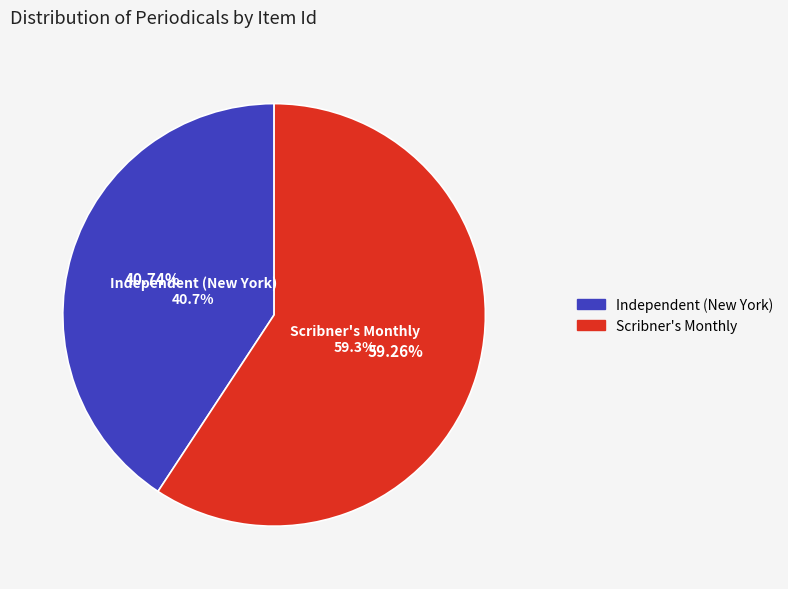

The Independent (New York) slice represents 26% of the pie. True or false?

False